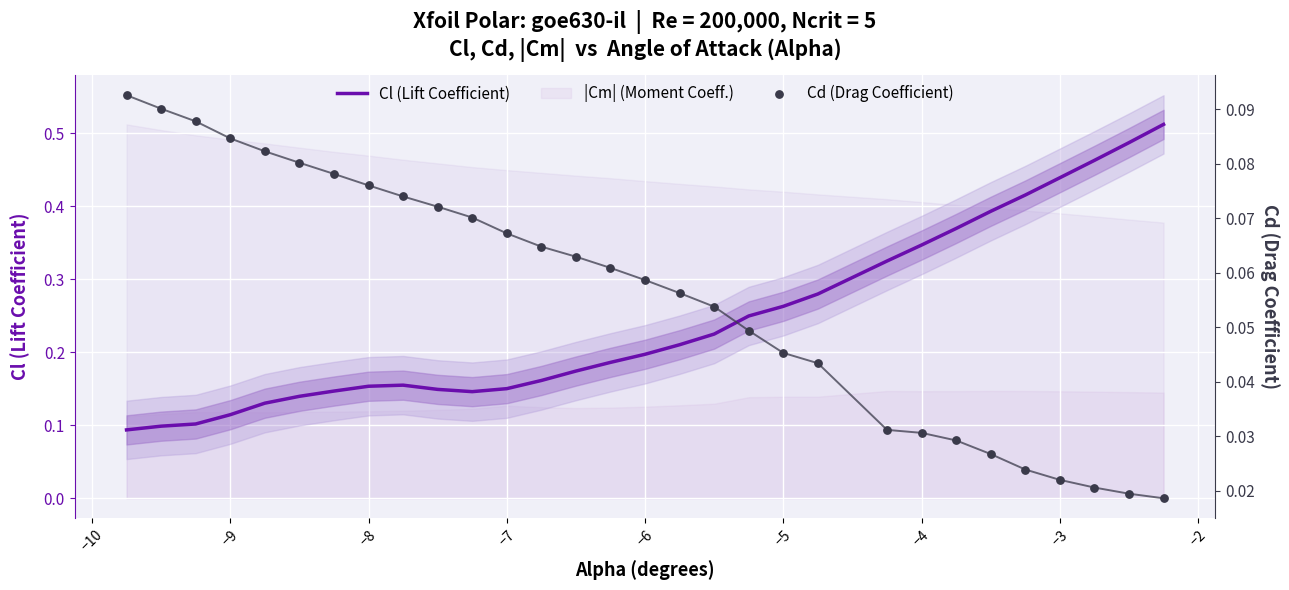

Is it true that Cl (Lift Coefficient) equals 0.2 at −6?

True